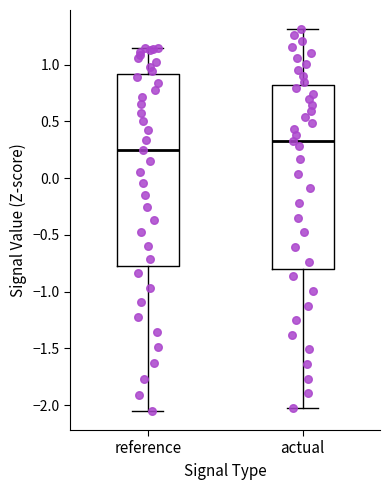

Comparing the boxes themselves (not the whiskers), which one is the tallest?

reference